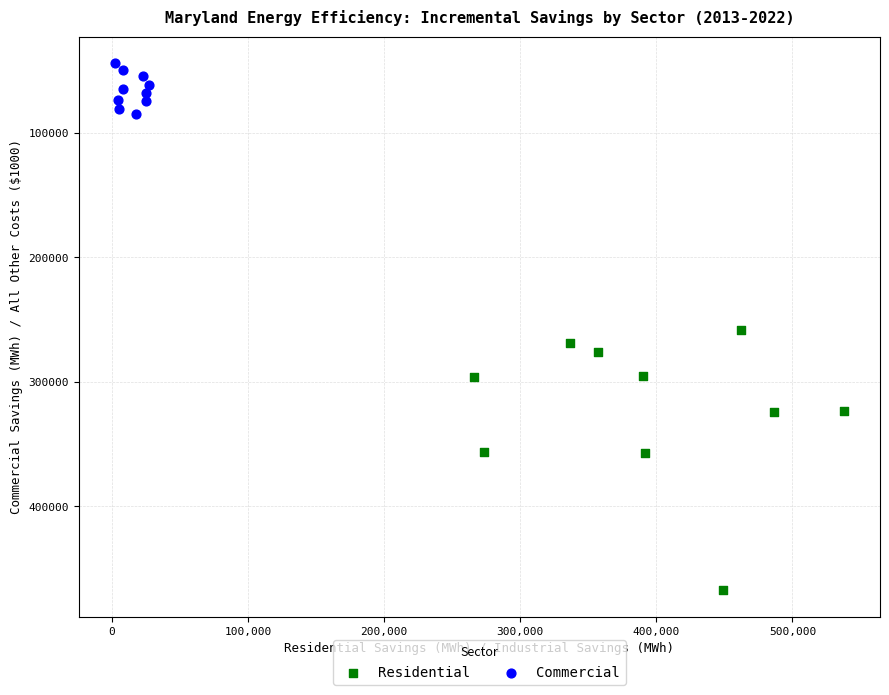

Which series reaches the minimum Y coordinate?

Commercial